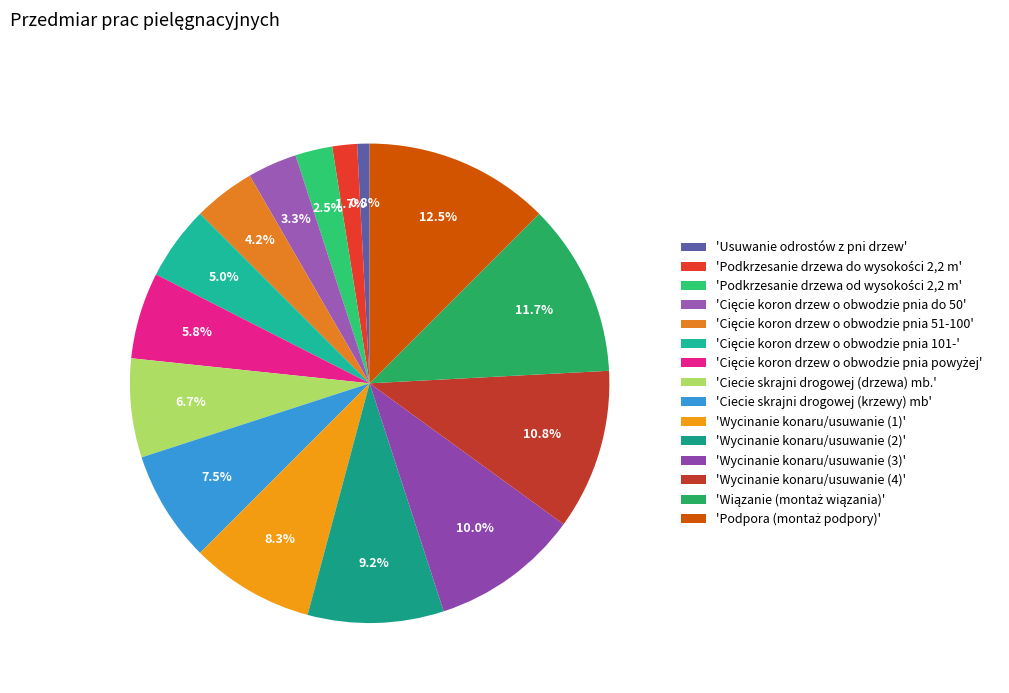

How many segments does this pie chart have?

15